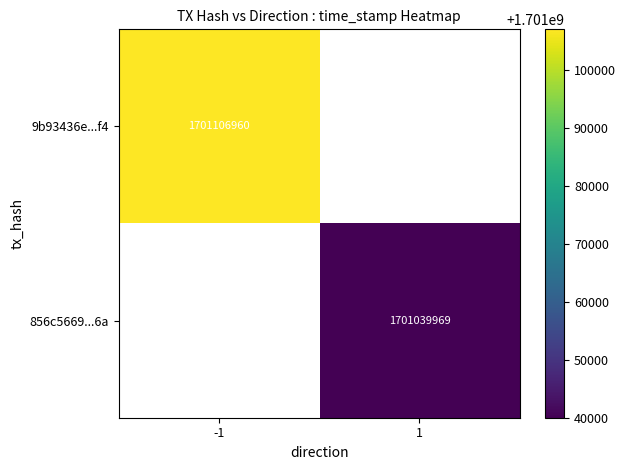

Is it true that 856c5669...6a equals 2624790797 at 1?

False